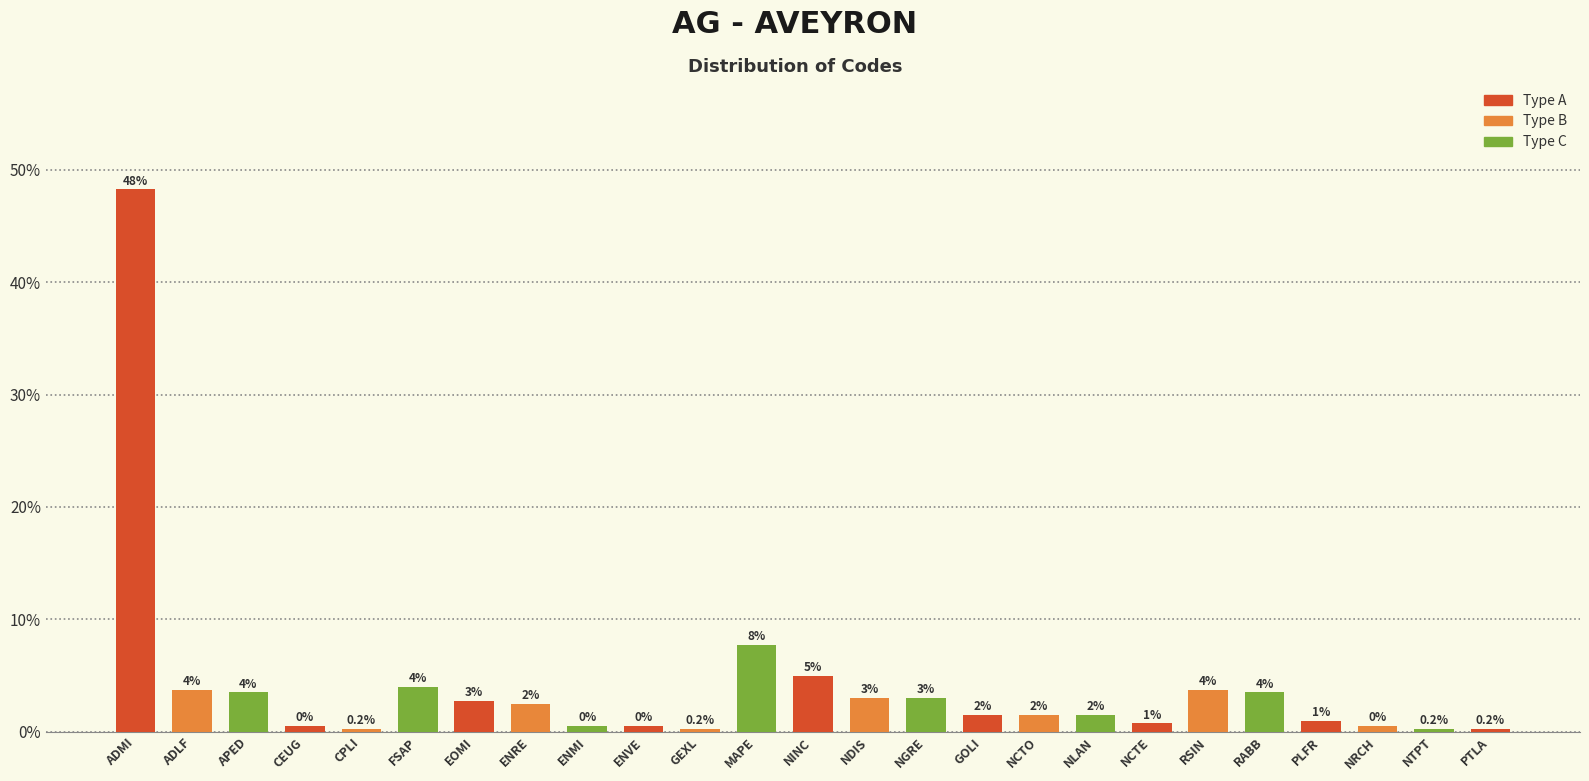

Between PTLA and NLAN, which is larger?

NLAN